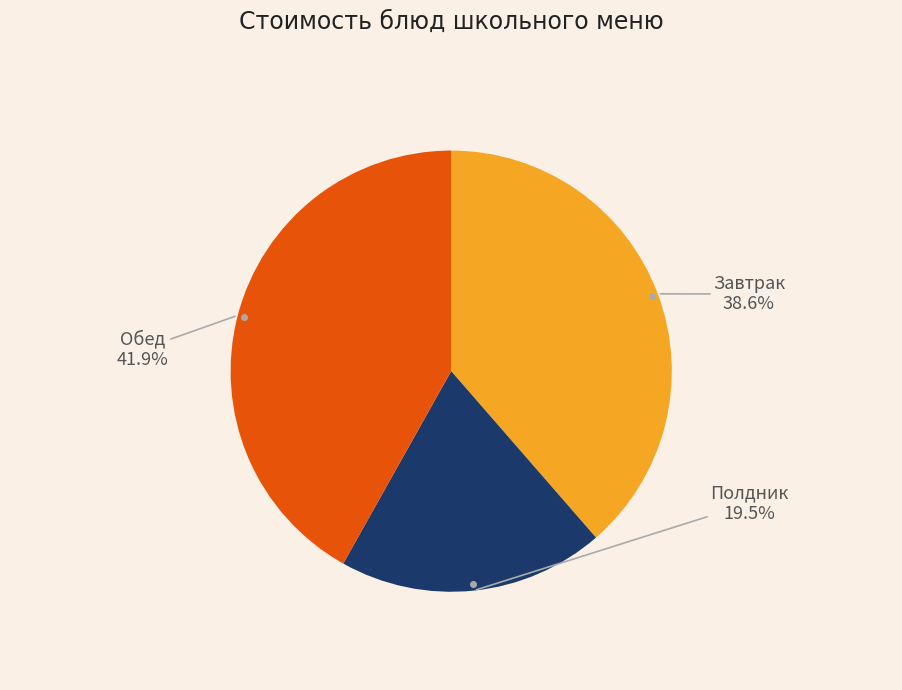

Rank the categories by value from lowest to highest.

Полдник, Завтрак, Обед